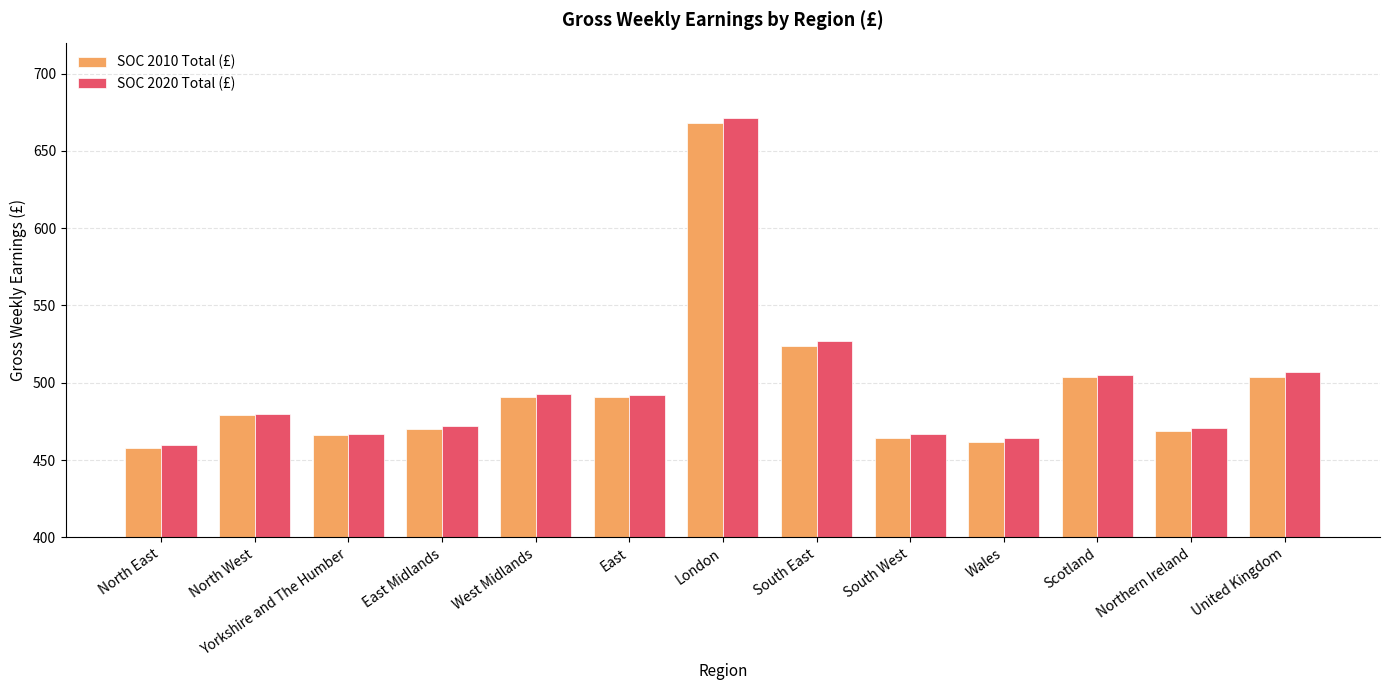

What position from the left is London?

7